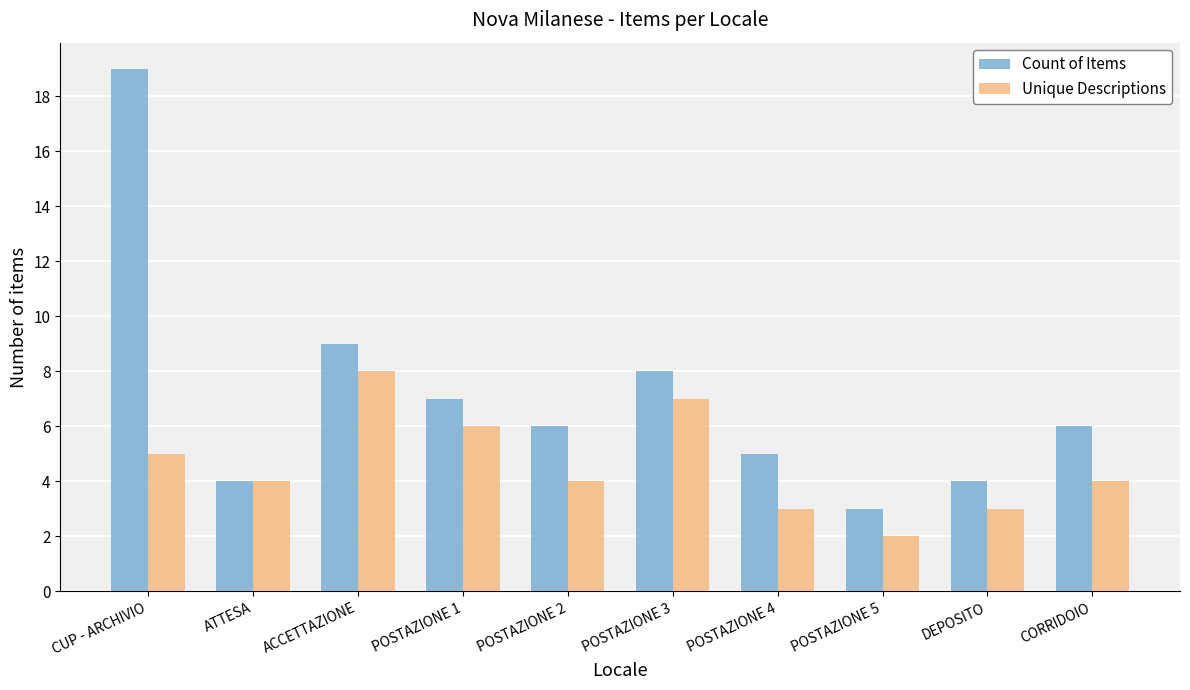

Are the bars horizontal?

No